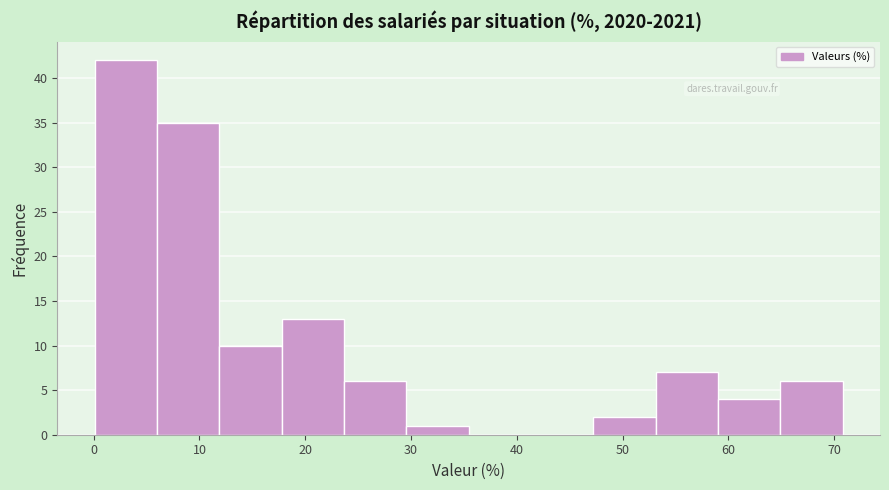

How tall is the bar that spans 65 to 71 on the x-axis? Neither the bar edges nor the heights are printed on the chart, so give them approximately, as read against the axes.

6